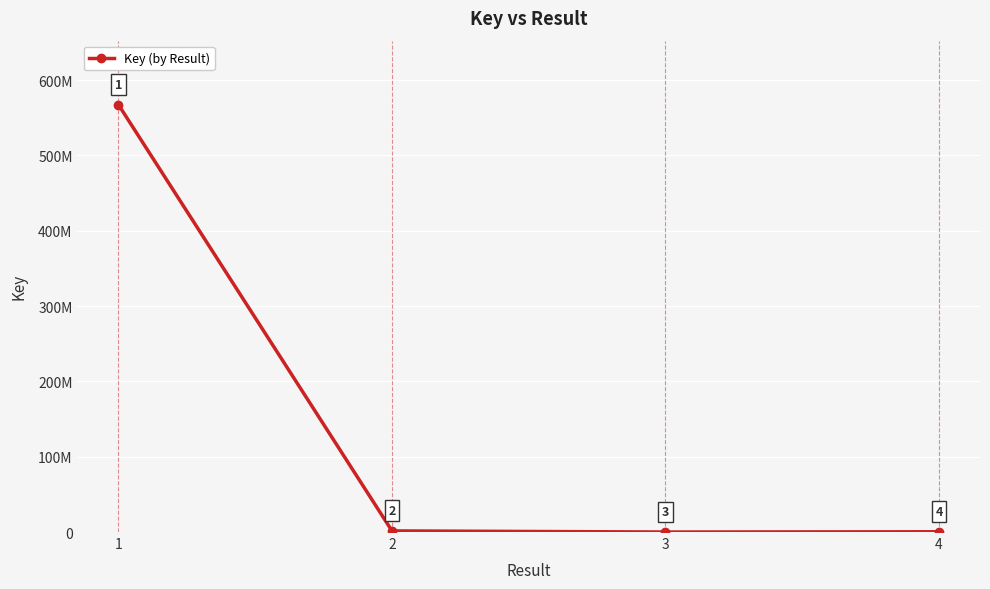

Is this an area chart (filled region under the line)?

No